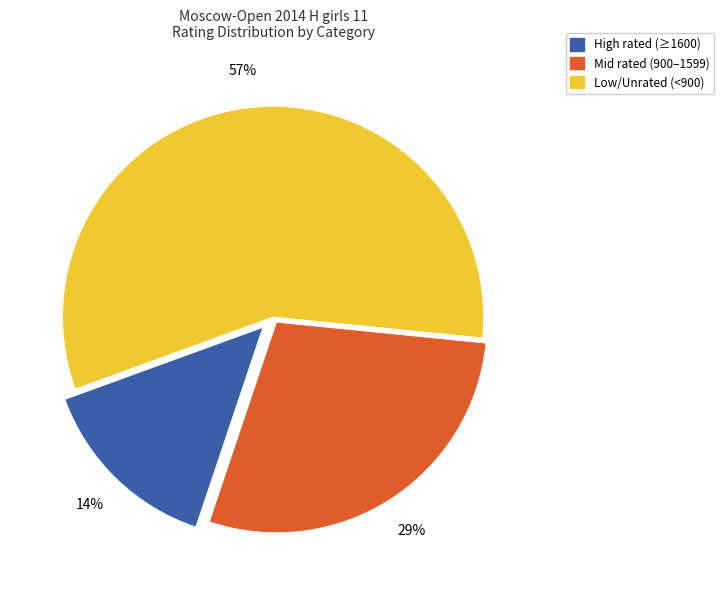

Is there any slice that represents more than half of the pie?

Yes